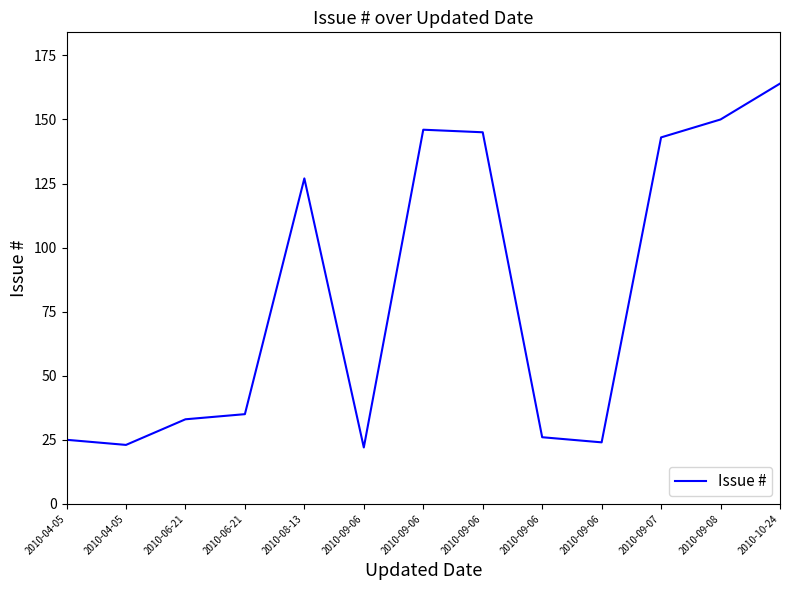

Does the chart have visible grid lines?

No